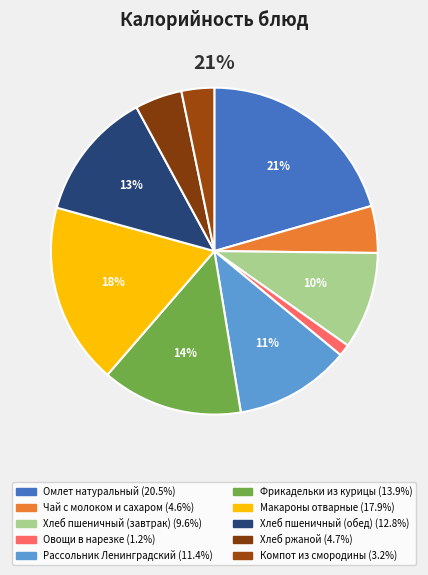

How many segments does this pie chart have?

10